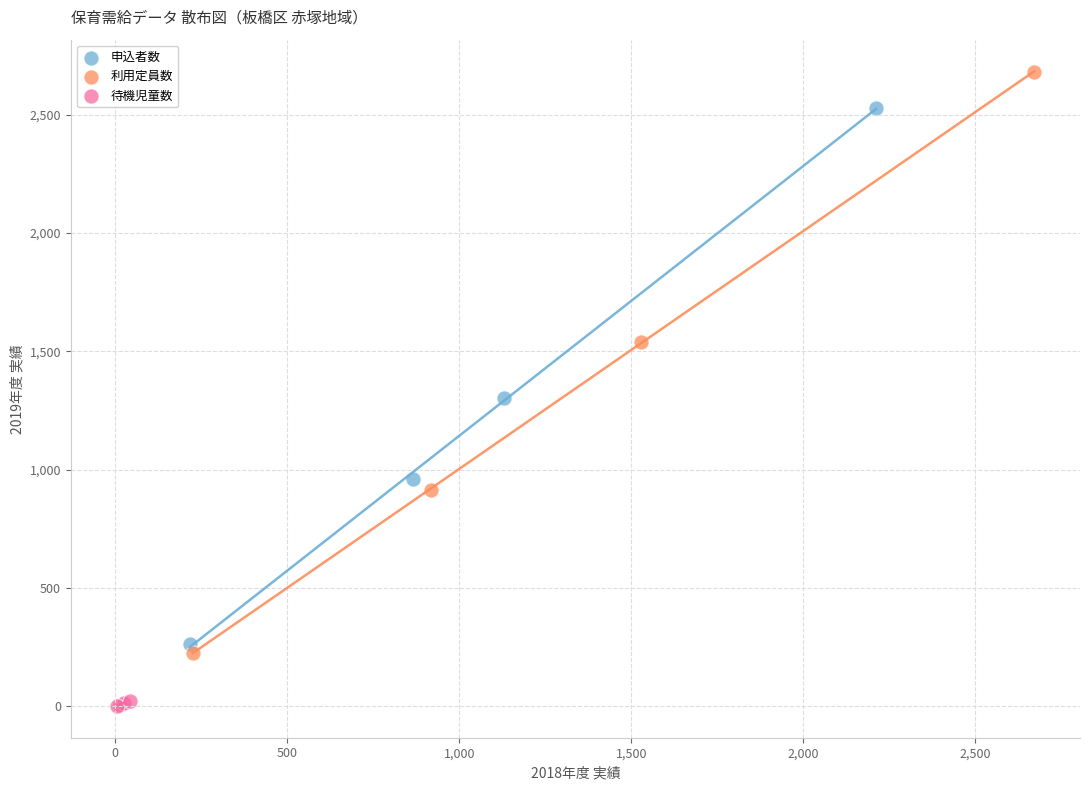

Which series contains the lowest Y value?

待機児童数